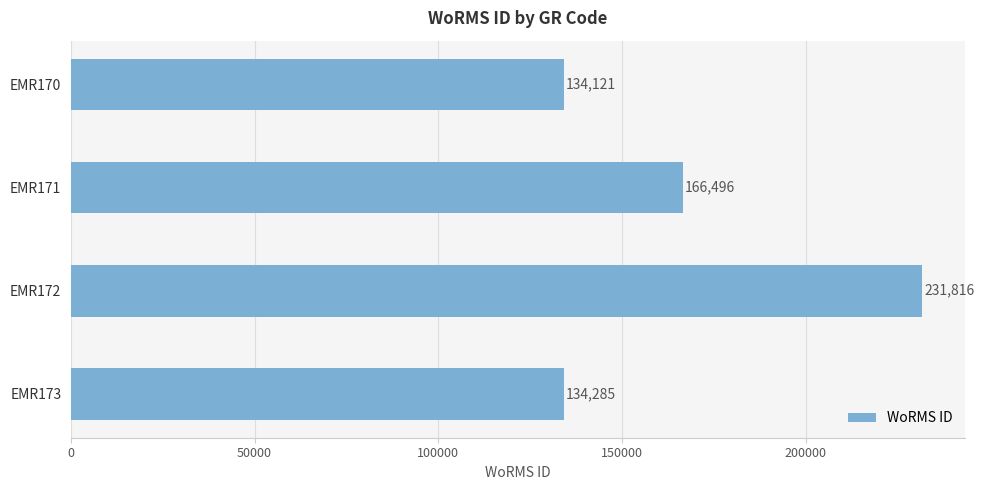

What is the average value?

166680